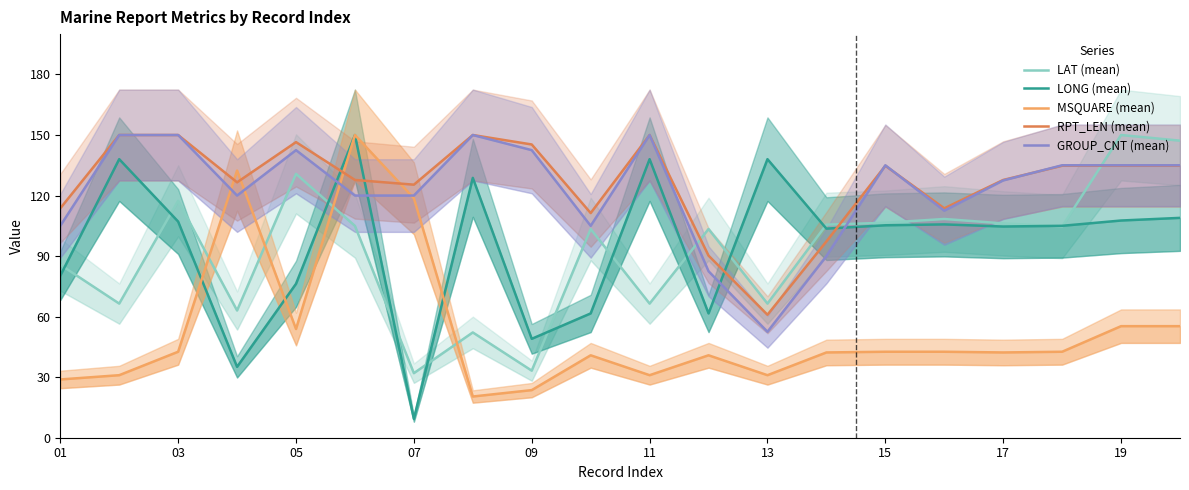

True or false: LAT (mean) and MSQUARE (mean) intersect in this chart.

True